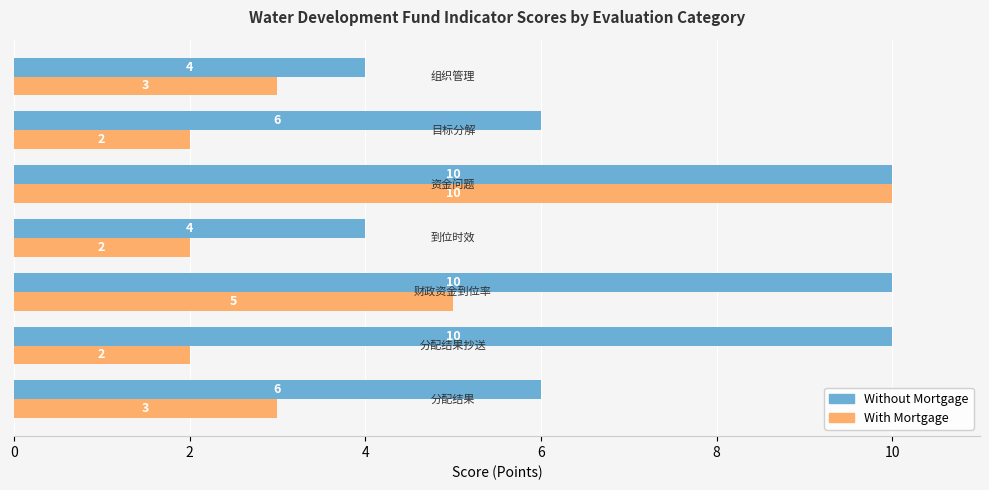

What is the lowest value of the Without Mortgage series?

4